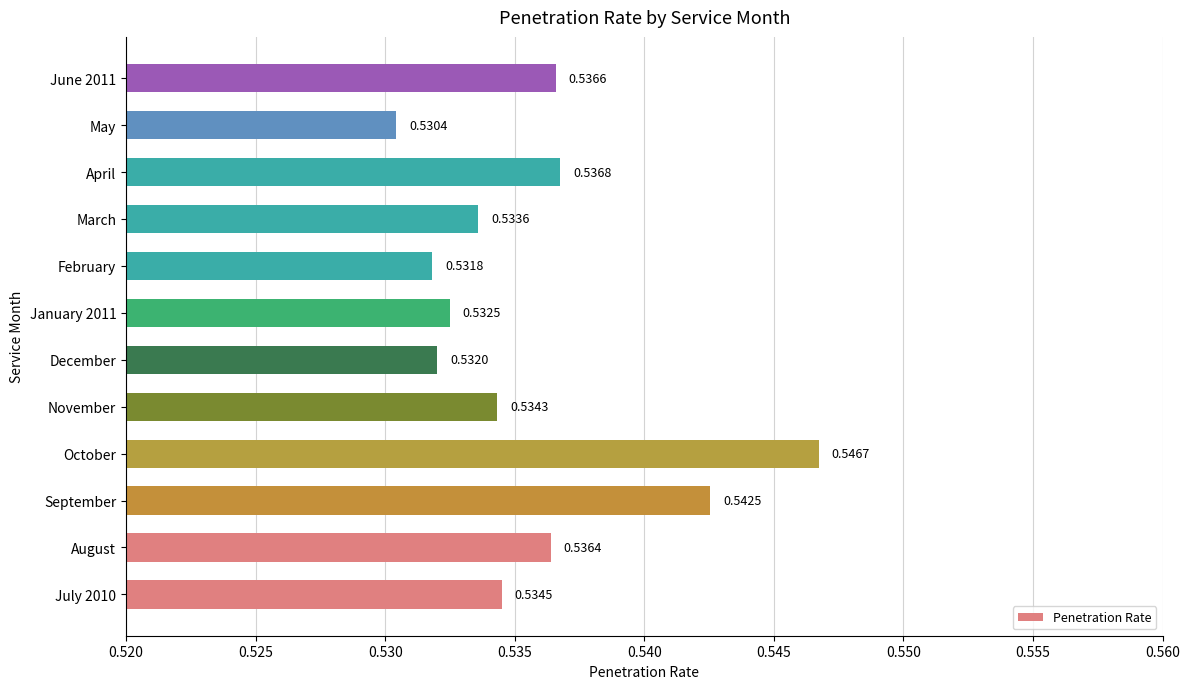

At which category does the chart reach its minimum across all series?

May